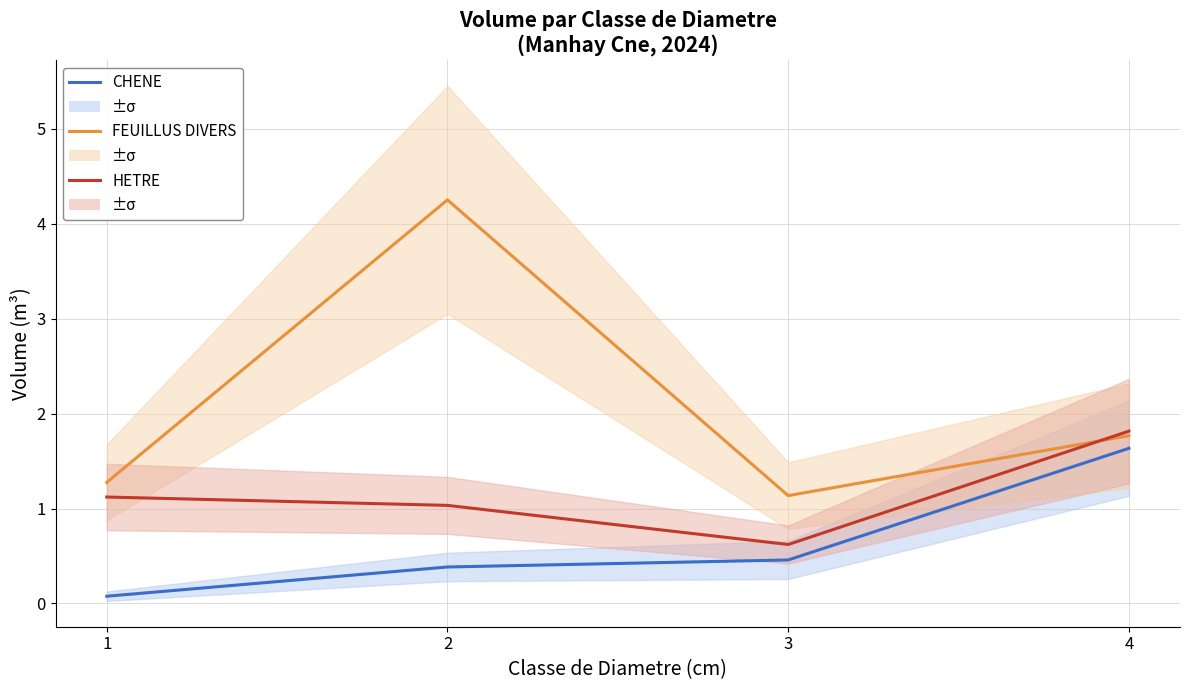

At how many categories does at least one series exceed 0?

4